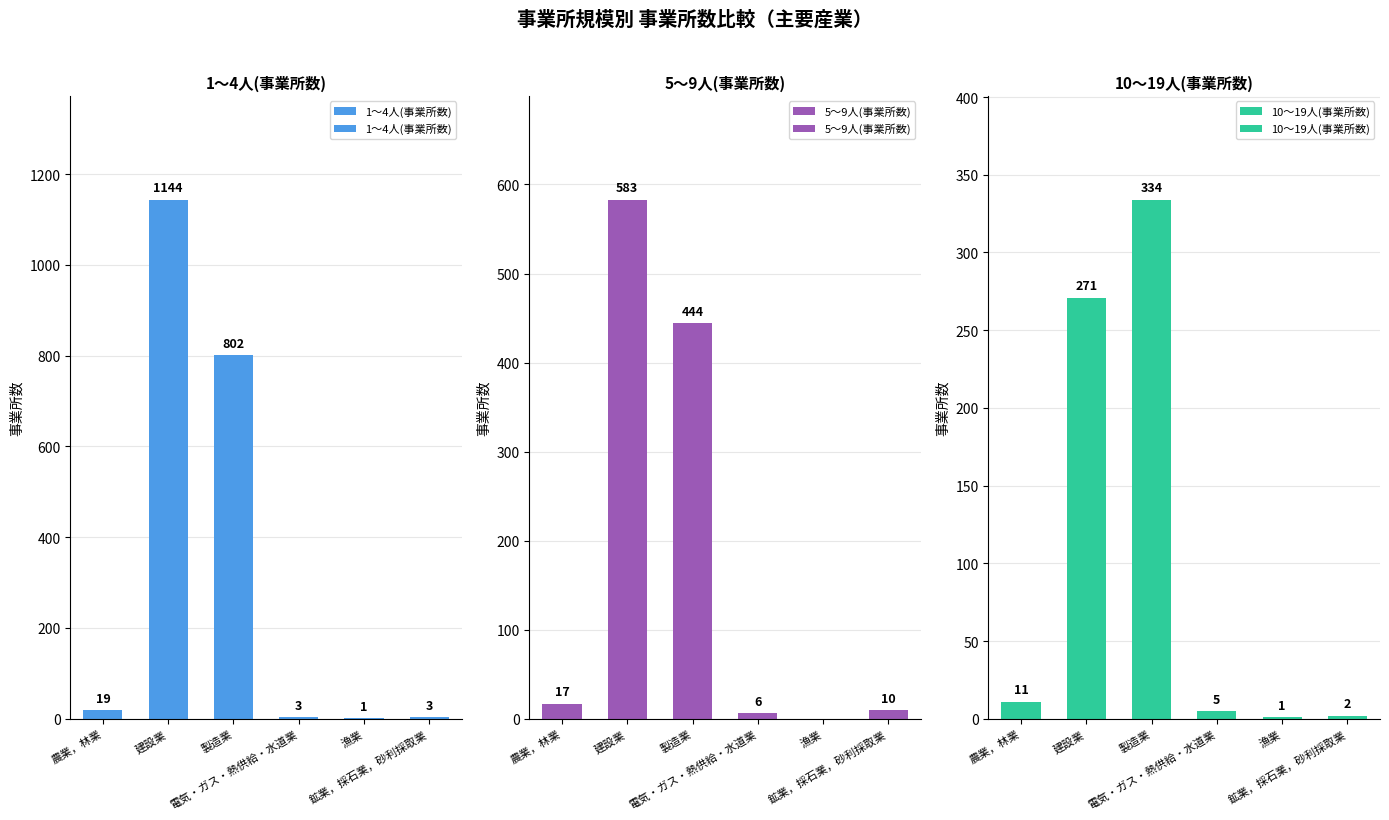

What is the spread (max minus min) of values at 建設業?

873